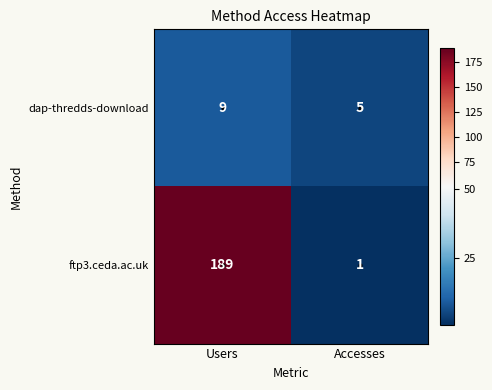

What is the difference between the highest and lowest values at Users?

180